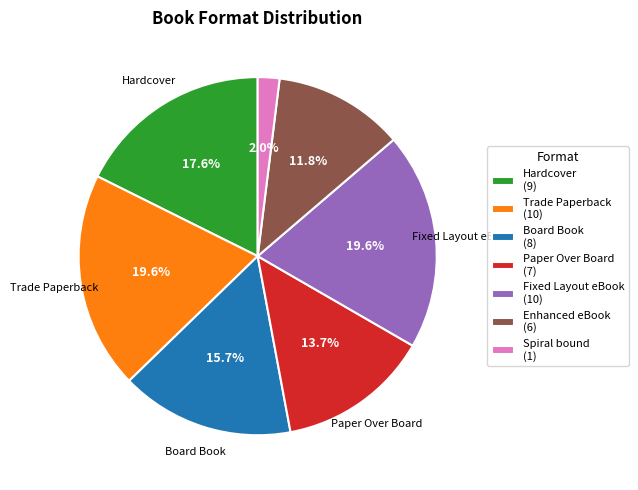

Is there any slice that represents more than half of the pie?

No